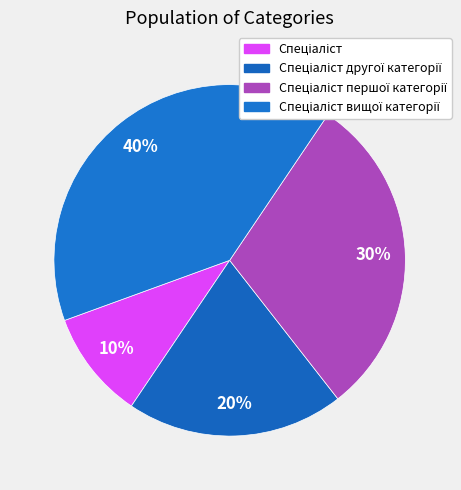

How many slices are in this pie chart?

4